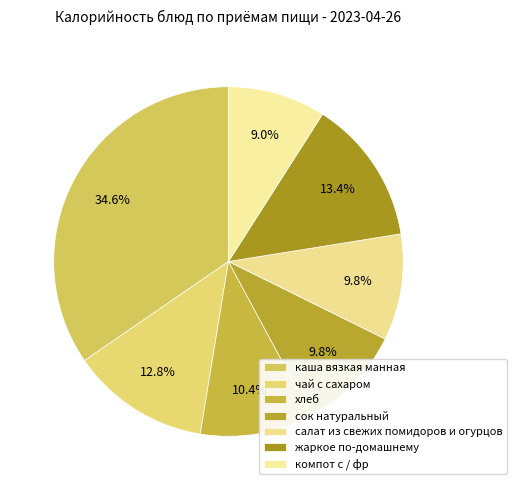

Rank the categories by value from lowest to highest.

компот с / фр, сок натуральный, салат из свежих помидоров и огурцов, хлеб, чай с сахаром, жаркое по-домашнему, каша вязкая манная